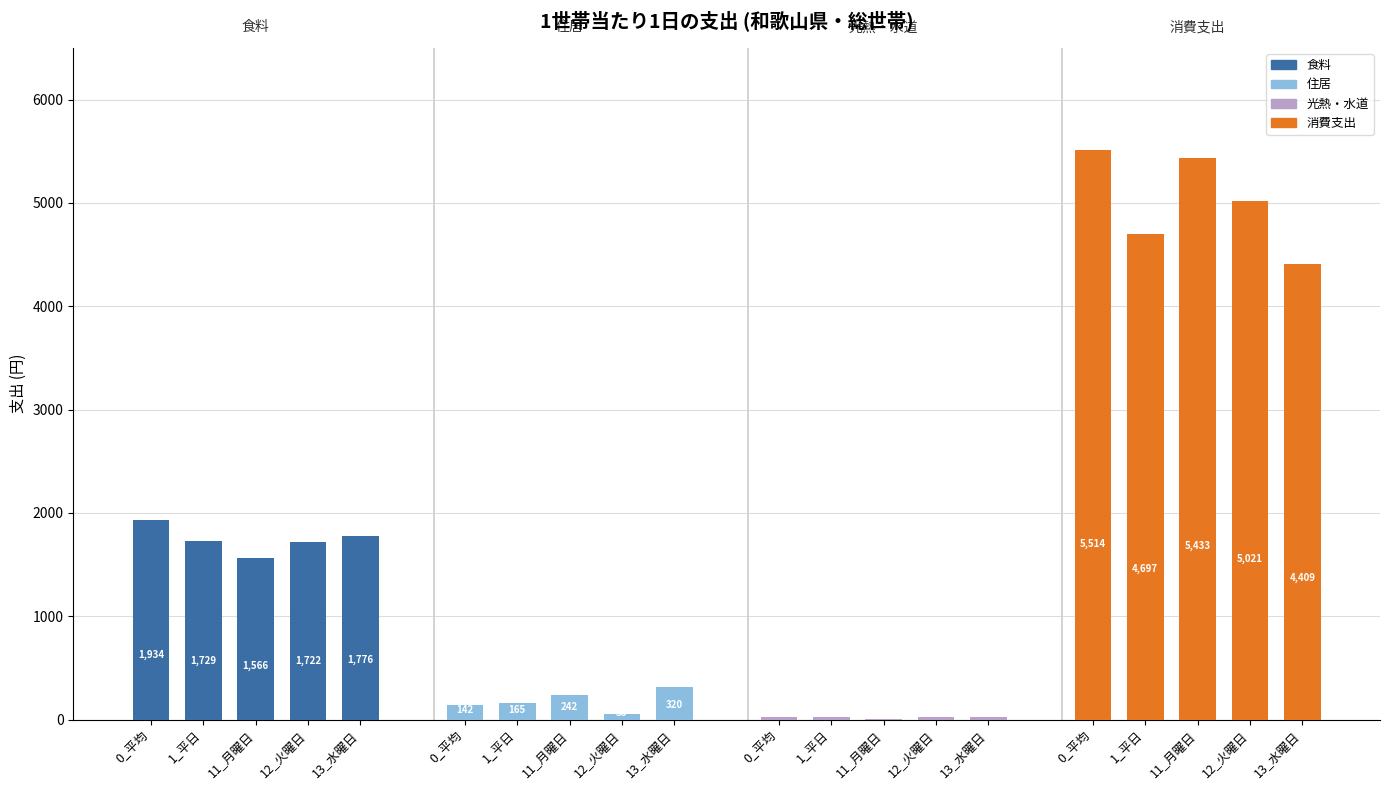

Which series has the largest total across all categories?

消費支出